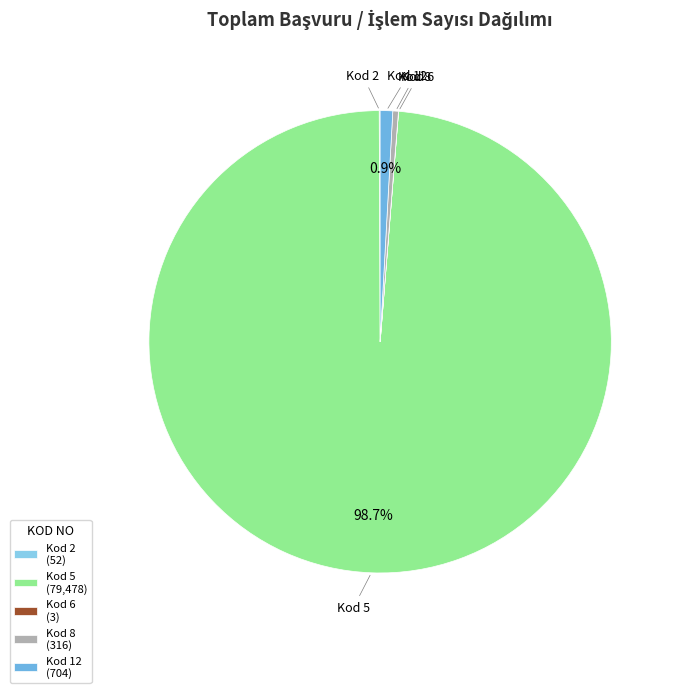

Is there any slice that represents more than half of the pie?

Yes